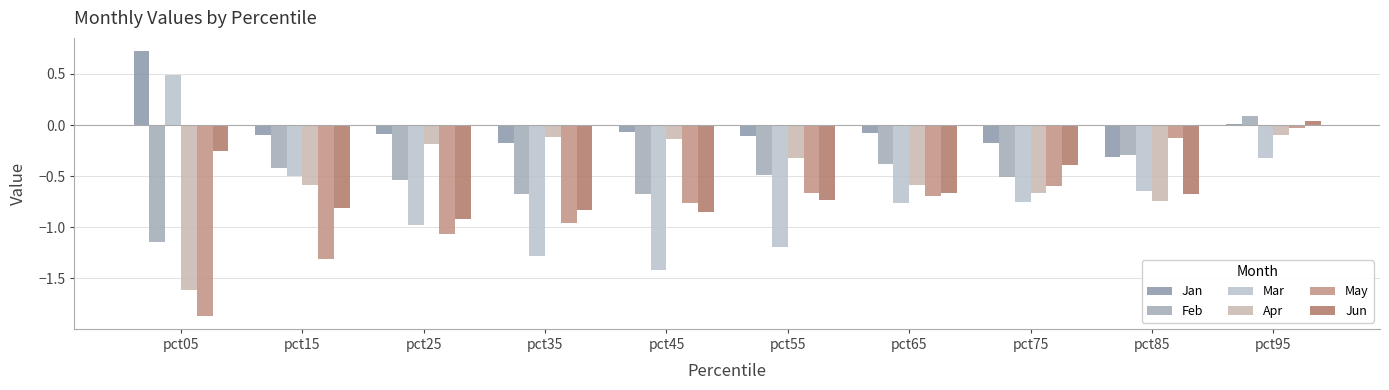

What is the sum of all Jan values?

-0.4